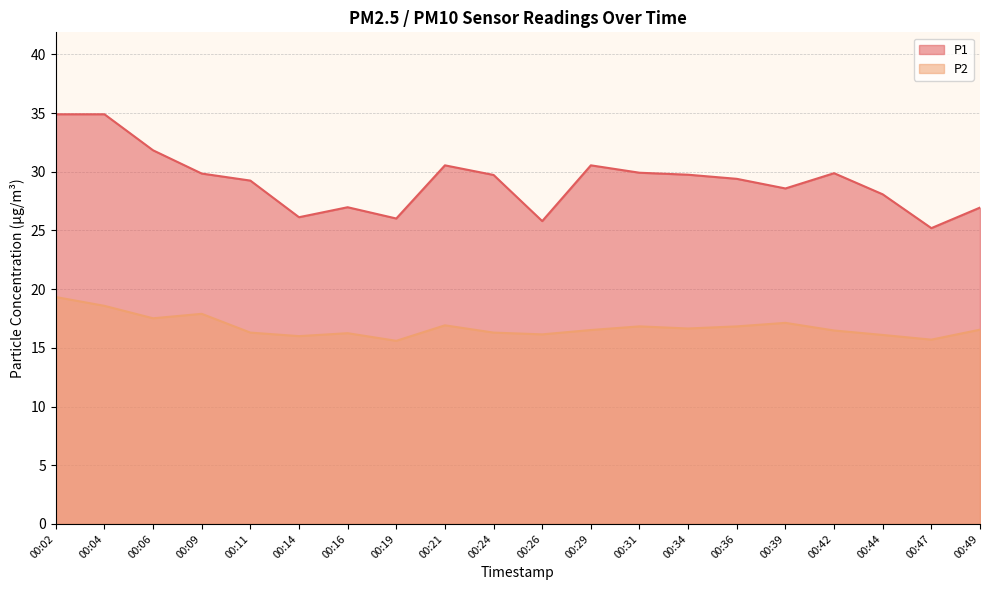

Reading left to right, what are all the values shown in this chart?

P1: 00:02=34.9	00:04=34.9	00:06=31.8	00:09=29.9	00:11=29.2	00:14=26.1	00:16=27.0	00:19=26.0	00:21=30.6	00:24=29.7	00:26=25.8	00:29=30.6	00:31=29.9	00:34=29.8	00:36=29.4	00:39=28.6	00:42=29.9	00:44=28.1	00:47=25.2	00:49=26.9
P2: 00:02=19.3	00:04=18.6	00:06=17.5	00:09=17.9	00:11=16.3	00:14=16.0	00:16=16.2	00:19=15.6	00:21=16.9	00:24=16.3	00:26=16.1	00:29=16.5	00:31=16.8	00:34=16.6	00:36=16.8	00:39=17.1	00:42=16.5	00:44=16.1	00:47=15.7	00:49=16.6